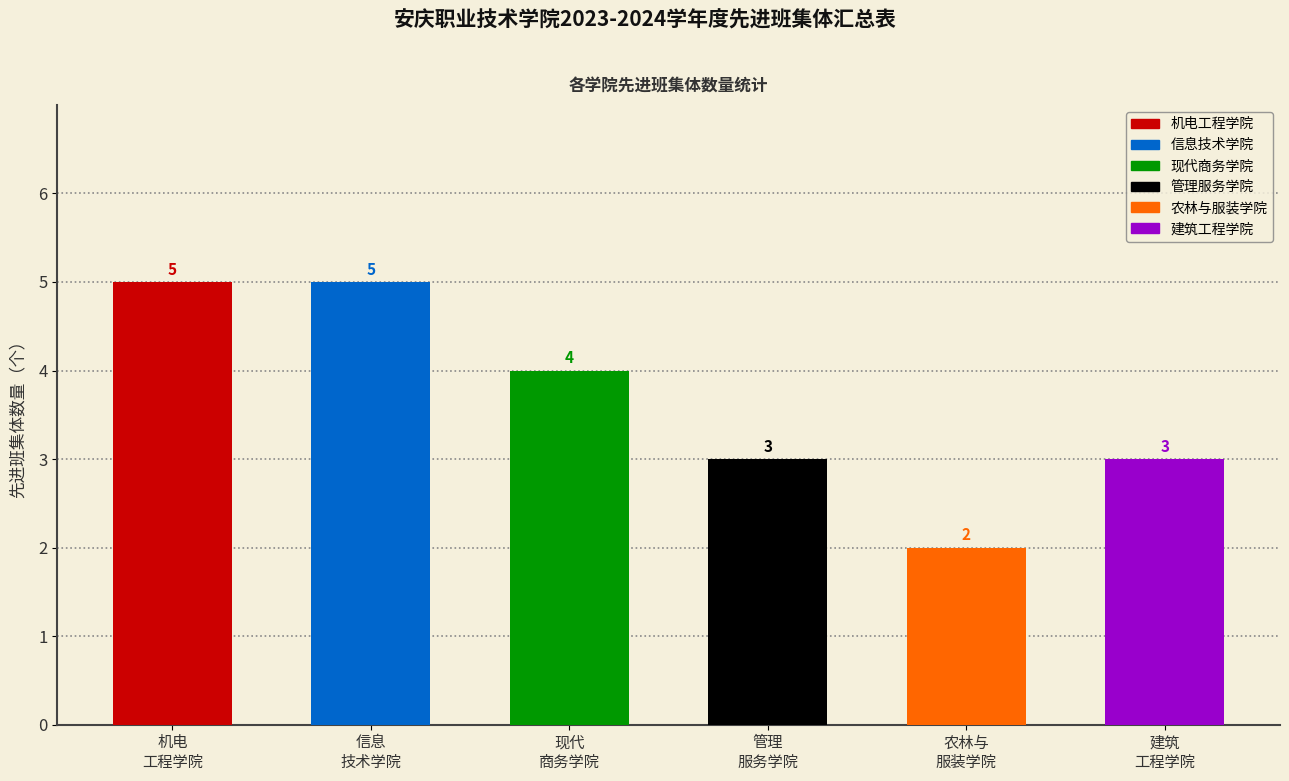

Reading right to left, transcribe all the data shown in this chart.

建筑工程学院=3	农林与服装学院=2	管理服务学院=3	现代商务学院=4	信息技术学院=5	机电工程学院=5